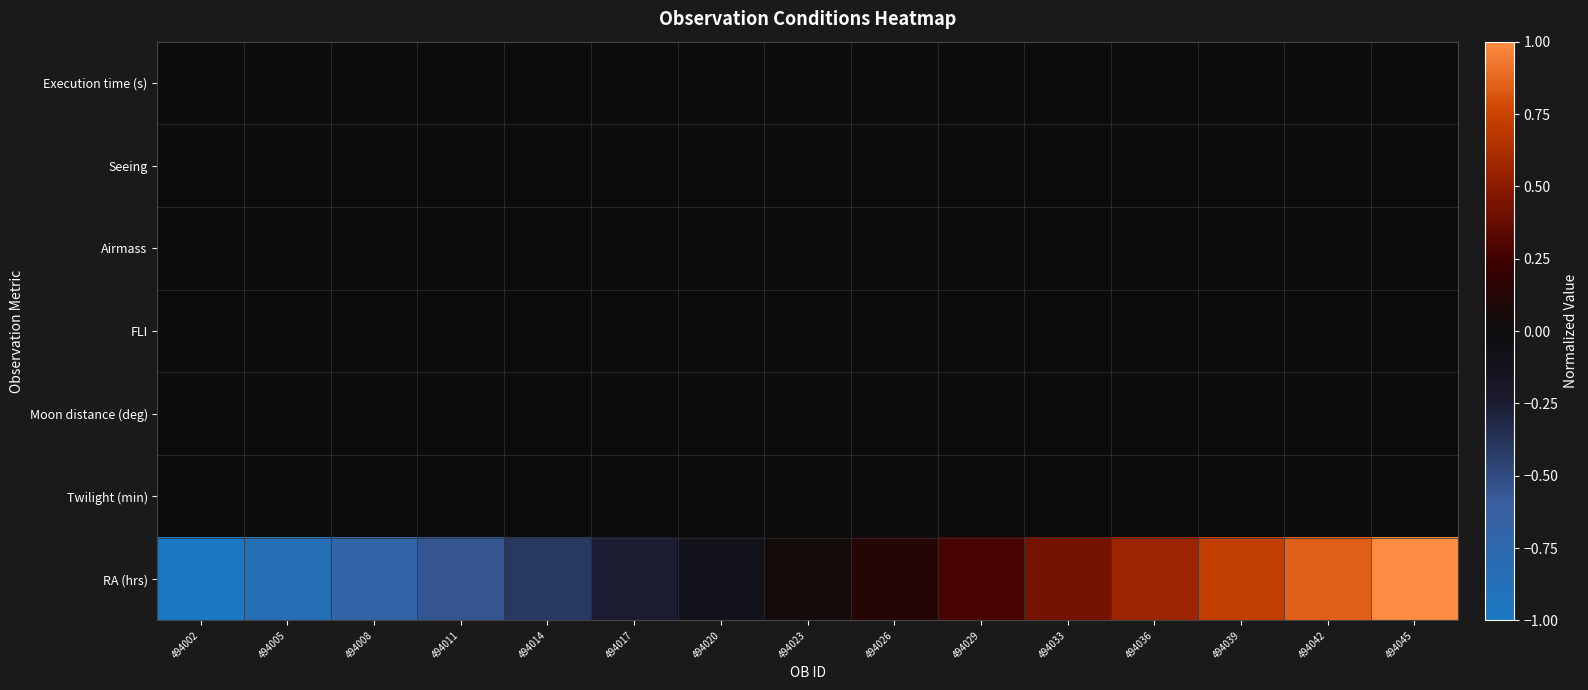

What is the total value across all series at 494011?

-0.6